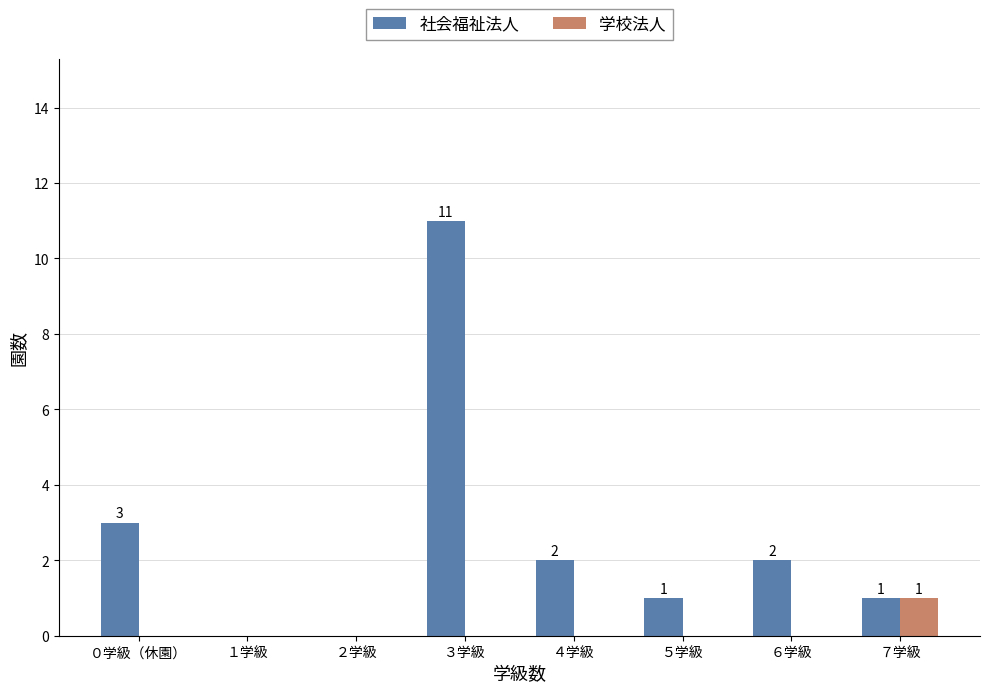

How many series are shown in this chart?

2